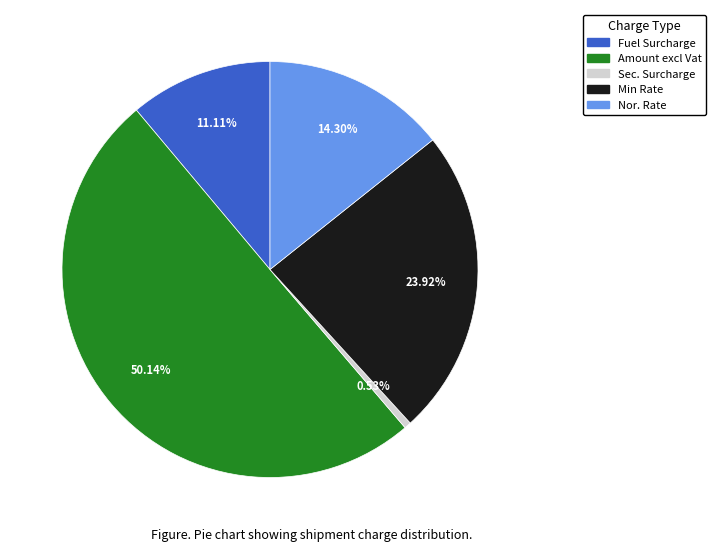

What is the smallest slice in the pie chart?

Sec. Surcharge